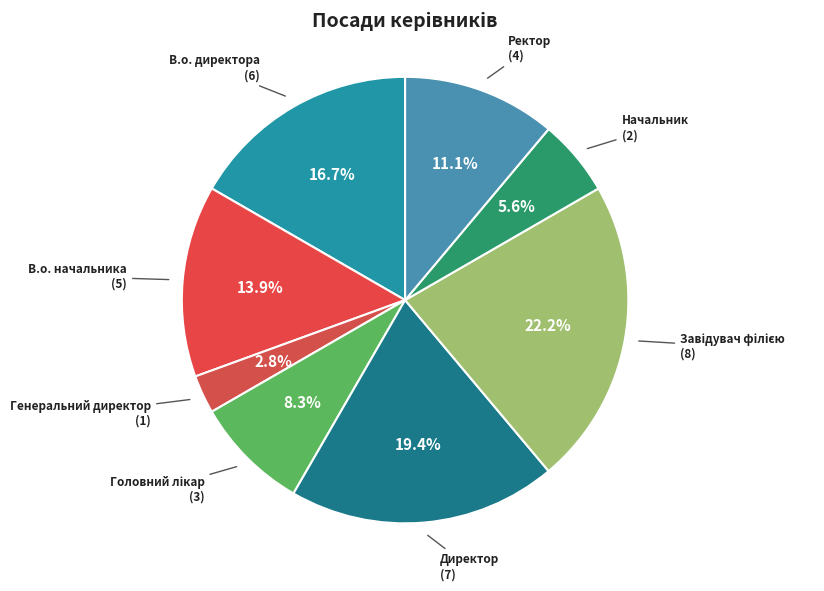

True or false: Ректор accounts for 11% of the total.

True